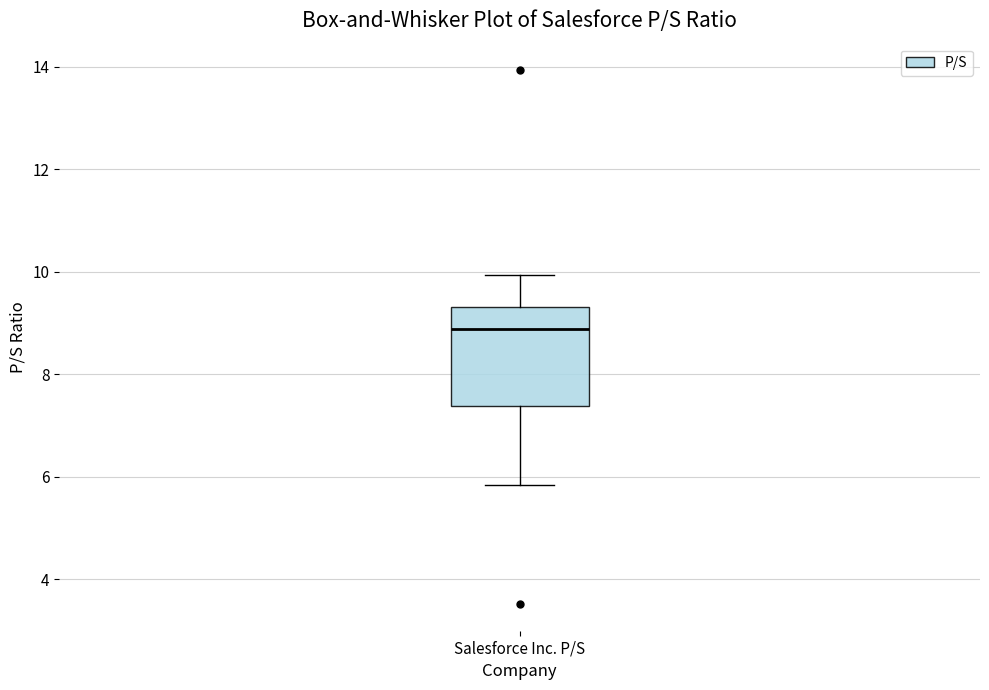

Where is the upper edge of the box for Salesforce Inc. P/S on the y-axis? The values are not printed on the chart, so give them approximately, as read against the axis.

9.4